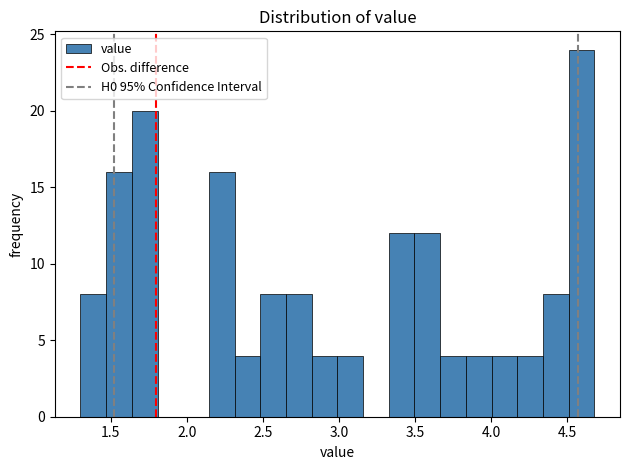

Read against the x-axis, roughly where is the centre of the tallest bar?

4.60